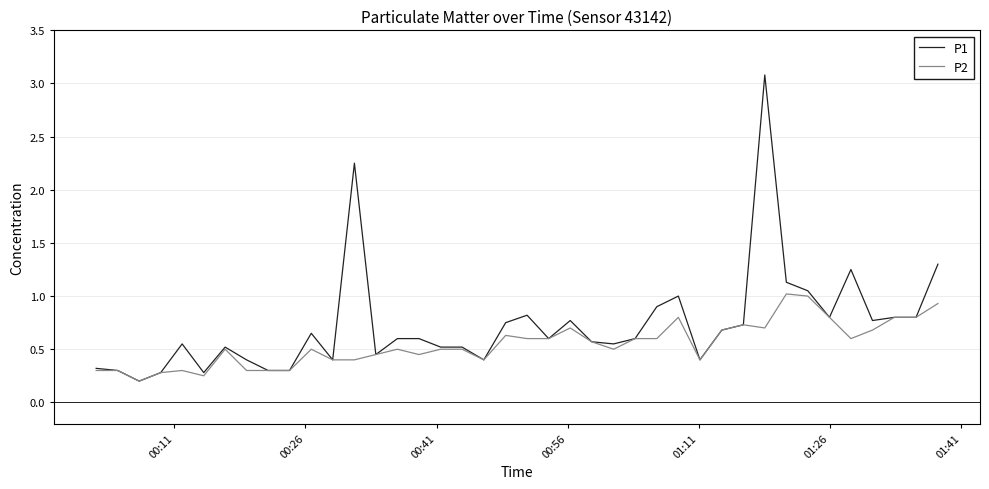

Rank the series by their maximum value, from lowest to highest.

P2, P1